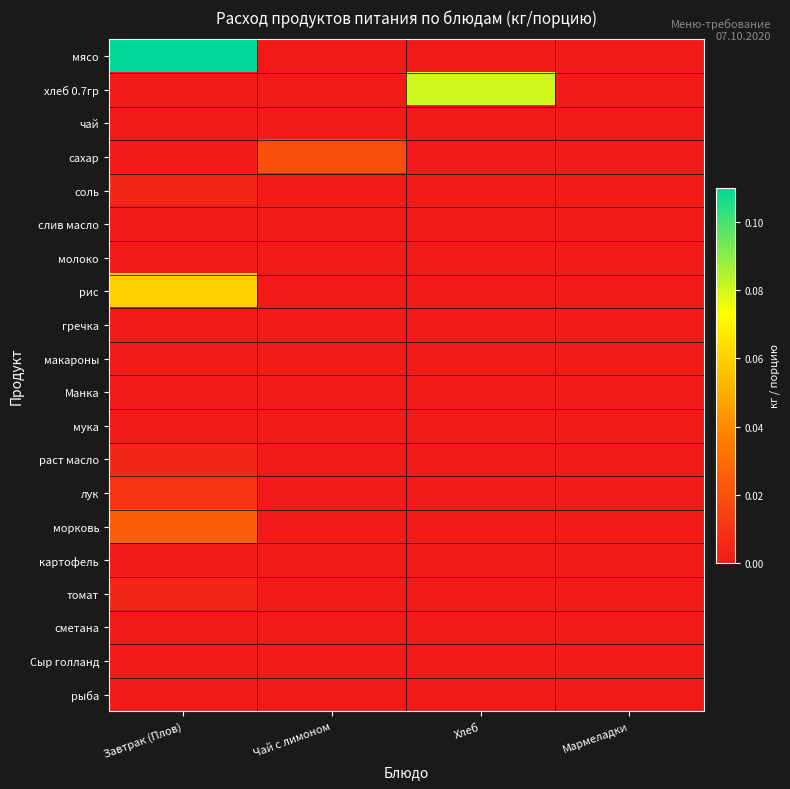

What is the difference between the highest and lowest values at Завтрак (Плов)?

0.1